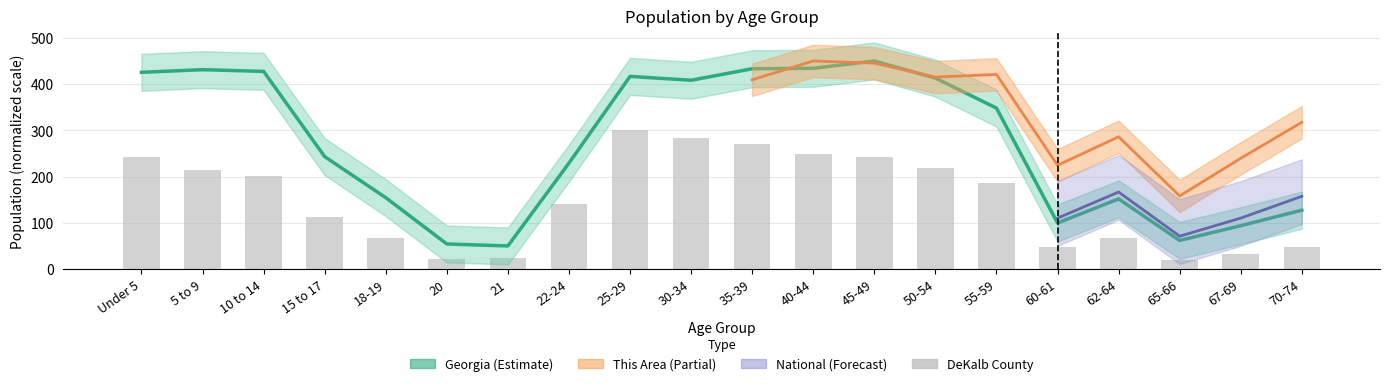

True or false: Georgia has a value of 173.0 at 55-59.

False